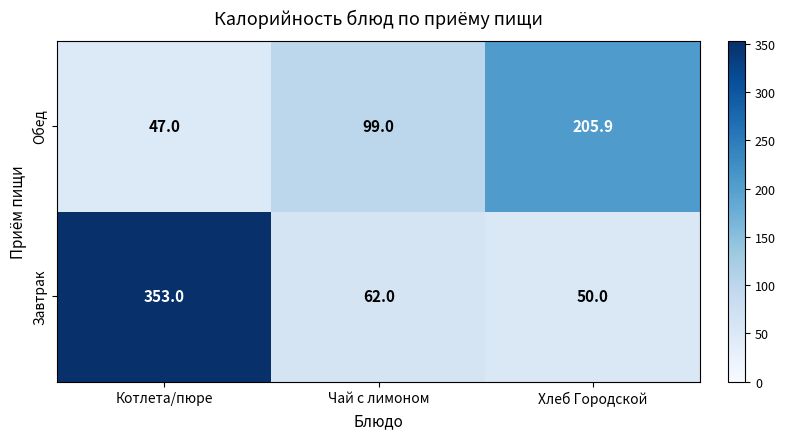

What is the smallest value displayed?

47.0